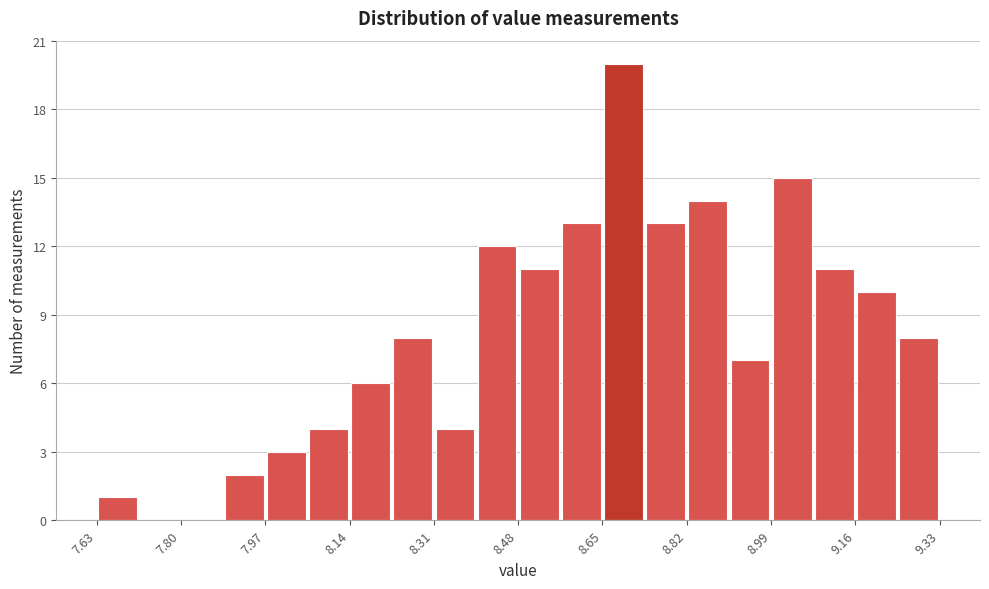

How tall is the bar that spans 8.990 to 9.075 on the x-axis? Neither the bar edges nor the heights are printed on the chart, so give them approximately, as read against the axes.

15